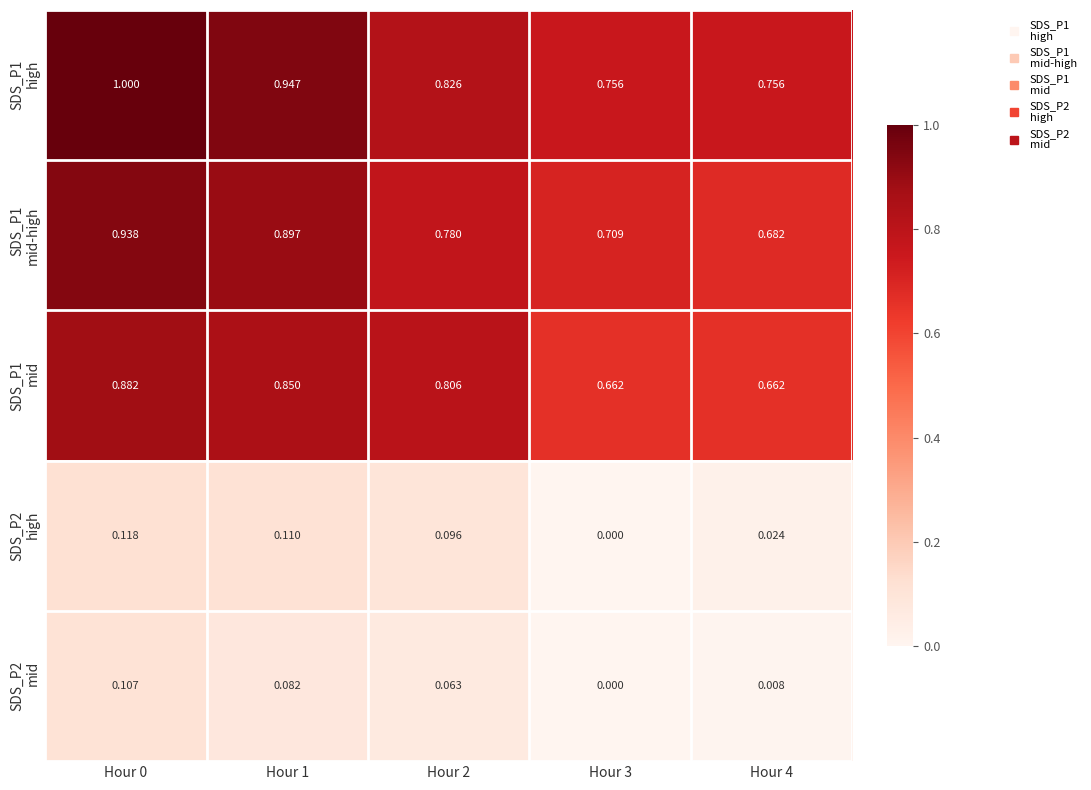

How many categories are shown in the chart?

5